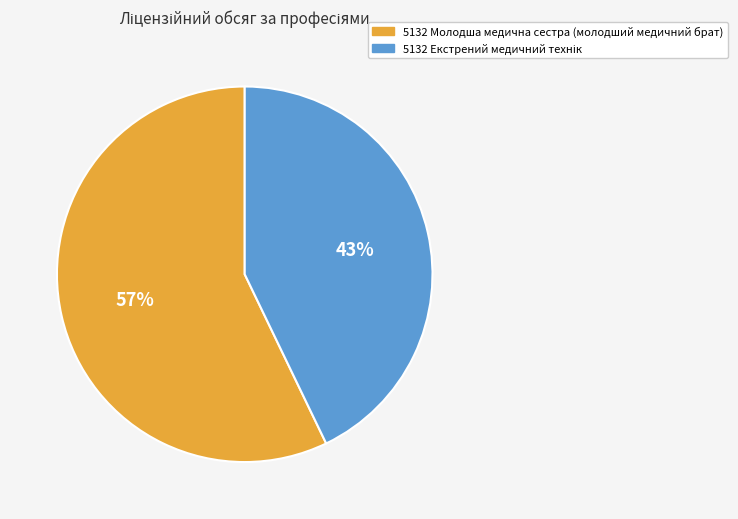

To the nearest percent, what is the difference between the largest and smallest slice percentages?

14%